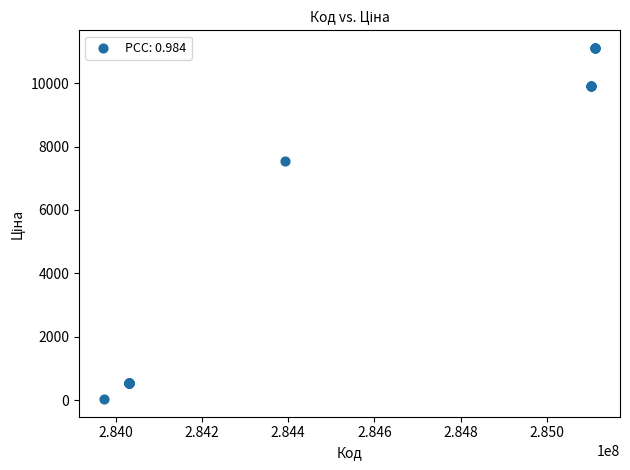

What Y value in the scatter plot is closest to 5572?

7545.9